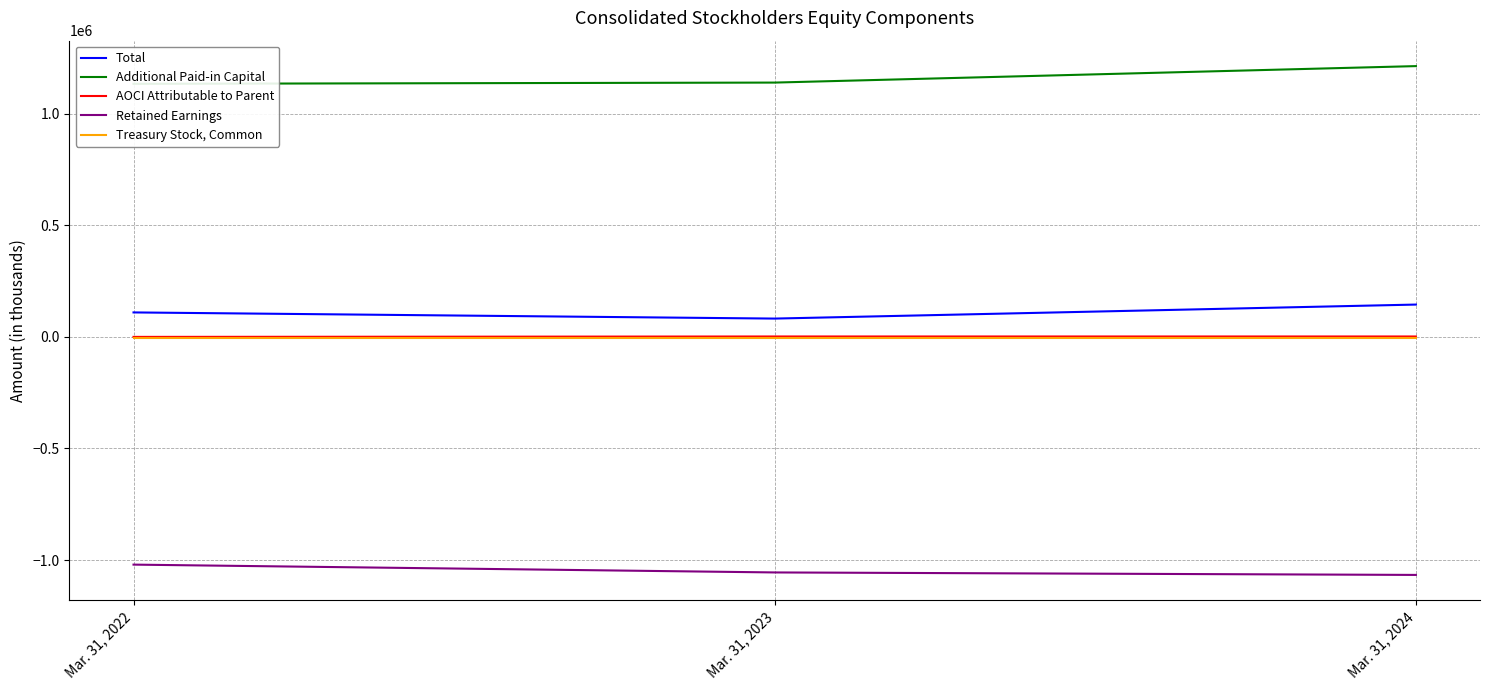

Rank the series by their maximum value, from highest to lowest.

Additional Paid-in Capital, Total, AOCI Attributable to Parent, Treasury Stock, Common, Retained Earnings